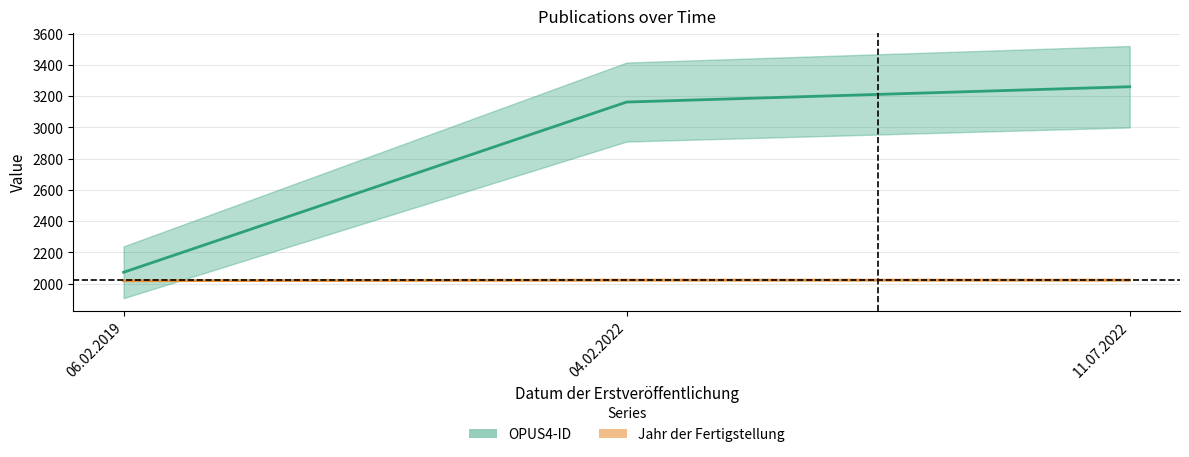

Reading right to left, extract all data points from this chart.

OPUS4-ID: 3260	3162	2072
Jahr der Fertigstellung: 2022	2022	2018